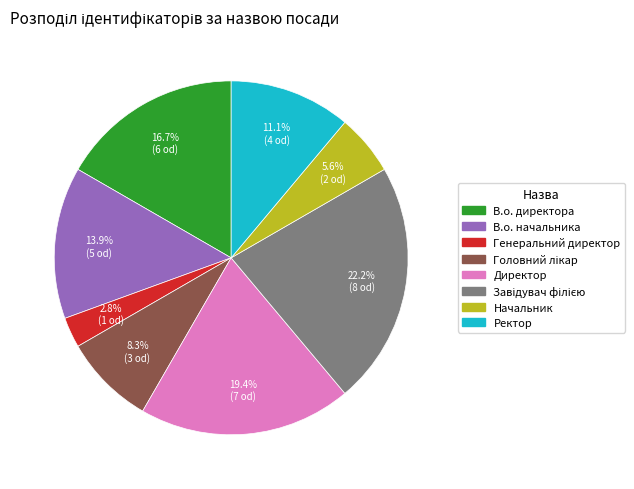

True or false: Директор accounts for 10% of the total.

False